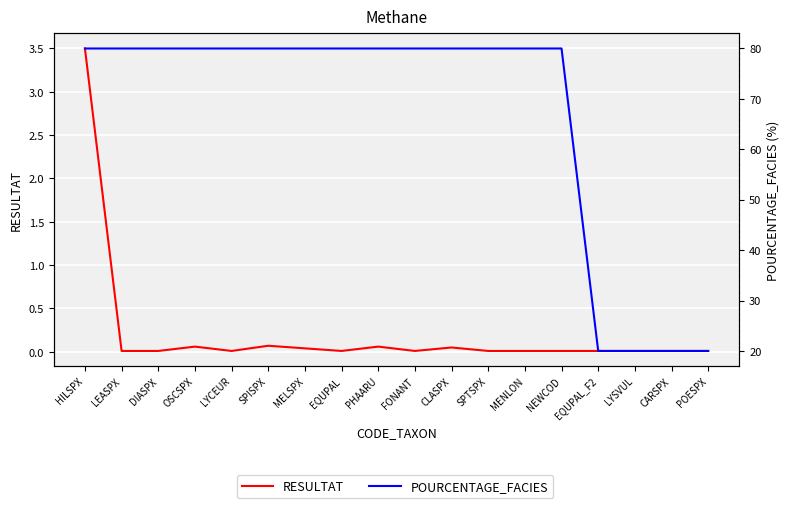

List the labels in order of RESULTAT value, largest first.

HILSPX, SPISPX, OSCSPX, PHAARU, CLASPX, MELSPX, LEASPX, DIASPX, LYCEUR, EQUPAL, FONANT, SPTSPX, MENLON, NEWCOD, EQUPAL_F2, LYSVUL, CARSPX, POESPX